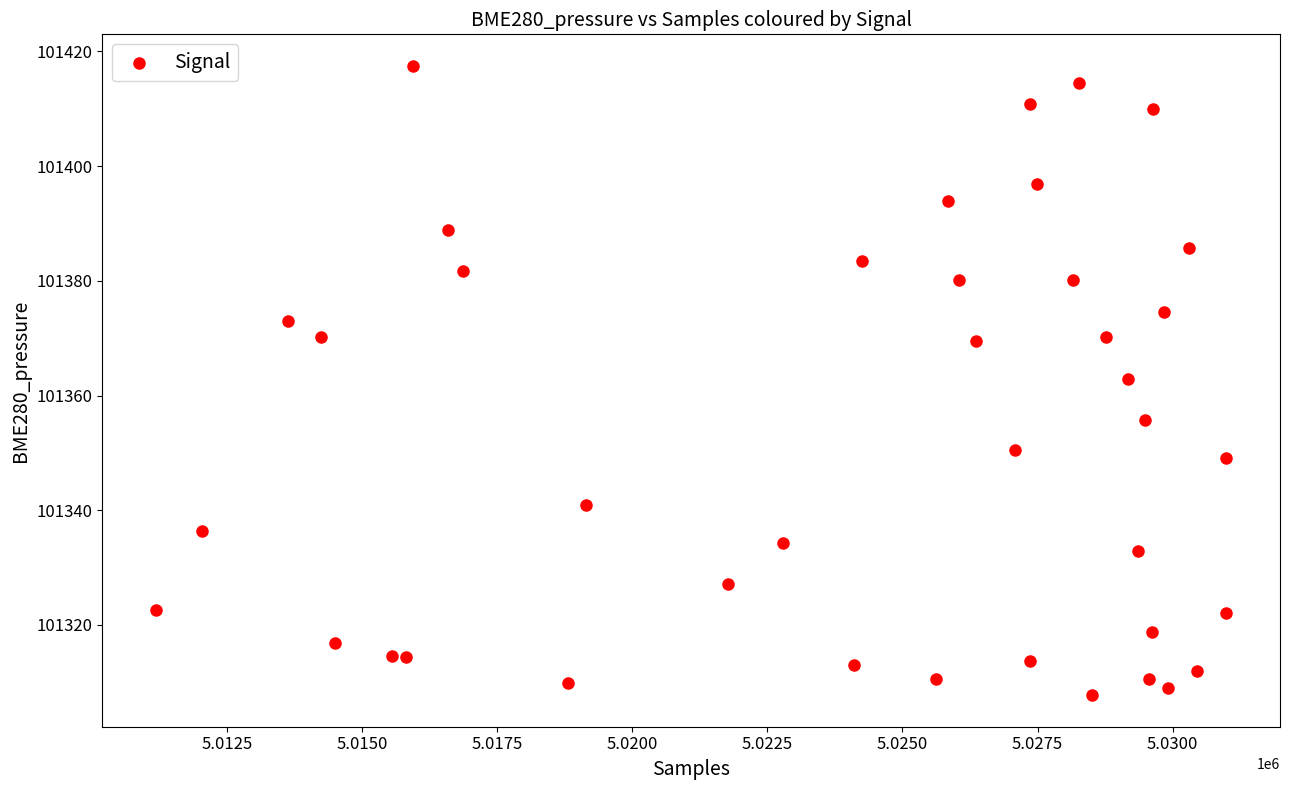

What is the range of Y values (max minus min)?

109.7